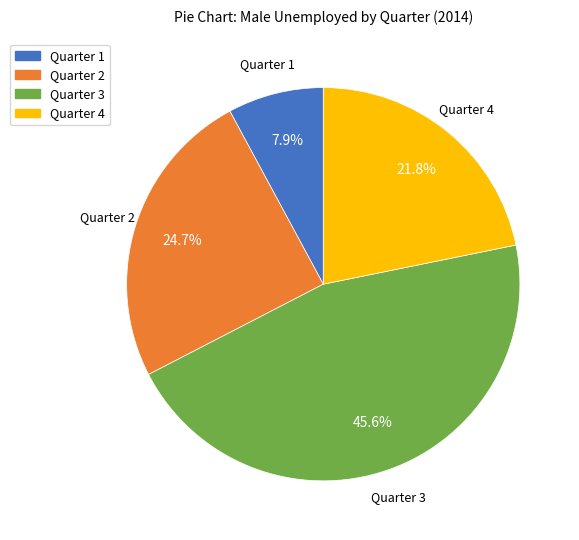

To the nearest percent, what is the difference between the Quarter 1 and Quarter 3 slice percentages?

38%